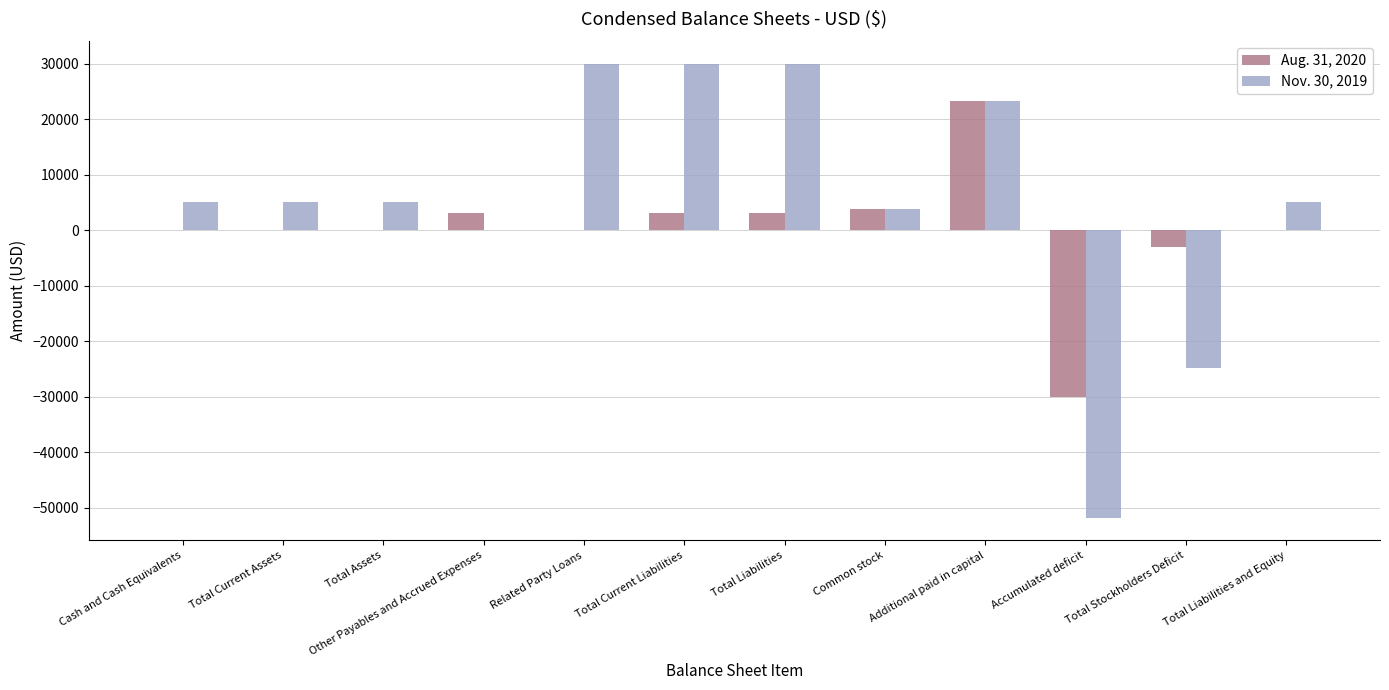

Reading left to right, what are all the values shown in this chart?

Aug. 31, 2020: 0	0	0	2998	0	2998	2998	3800	23200	-29998	-2998	0
Nov. 30, 2019: 5101	5101	5101	0	29955	29955	29955	3800	23200	-51854	-24854	5101